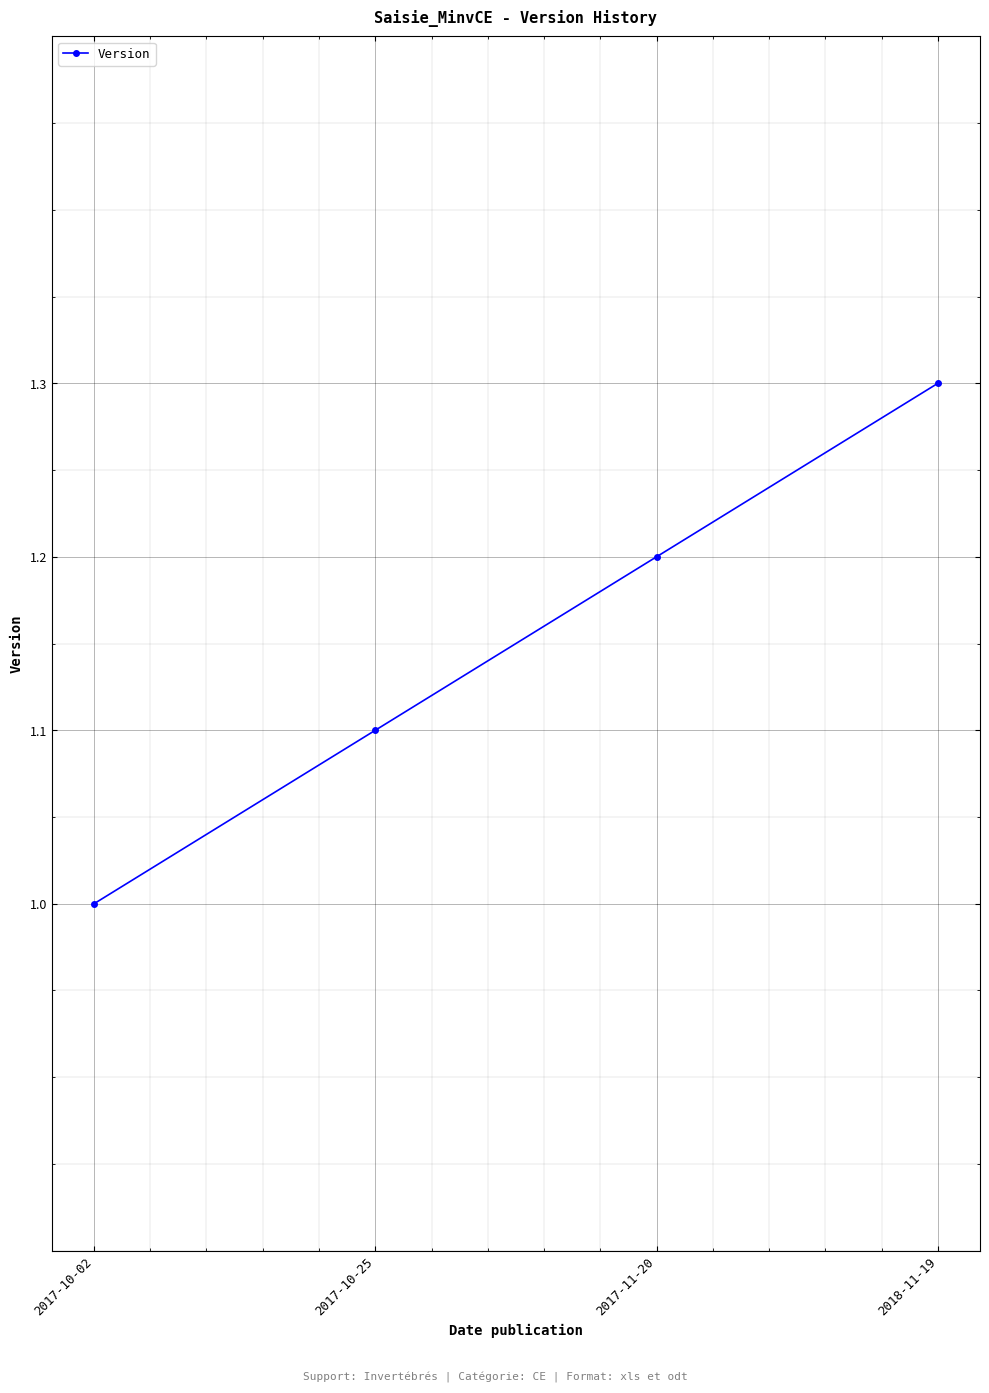

Reading left to right, transcribe all the data shown in this chart.

2017-10-02=1.0	2017-10-25=1.1	2017-11-20=1.2	2018-11-19=1.3